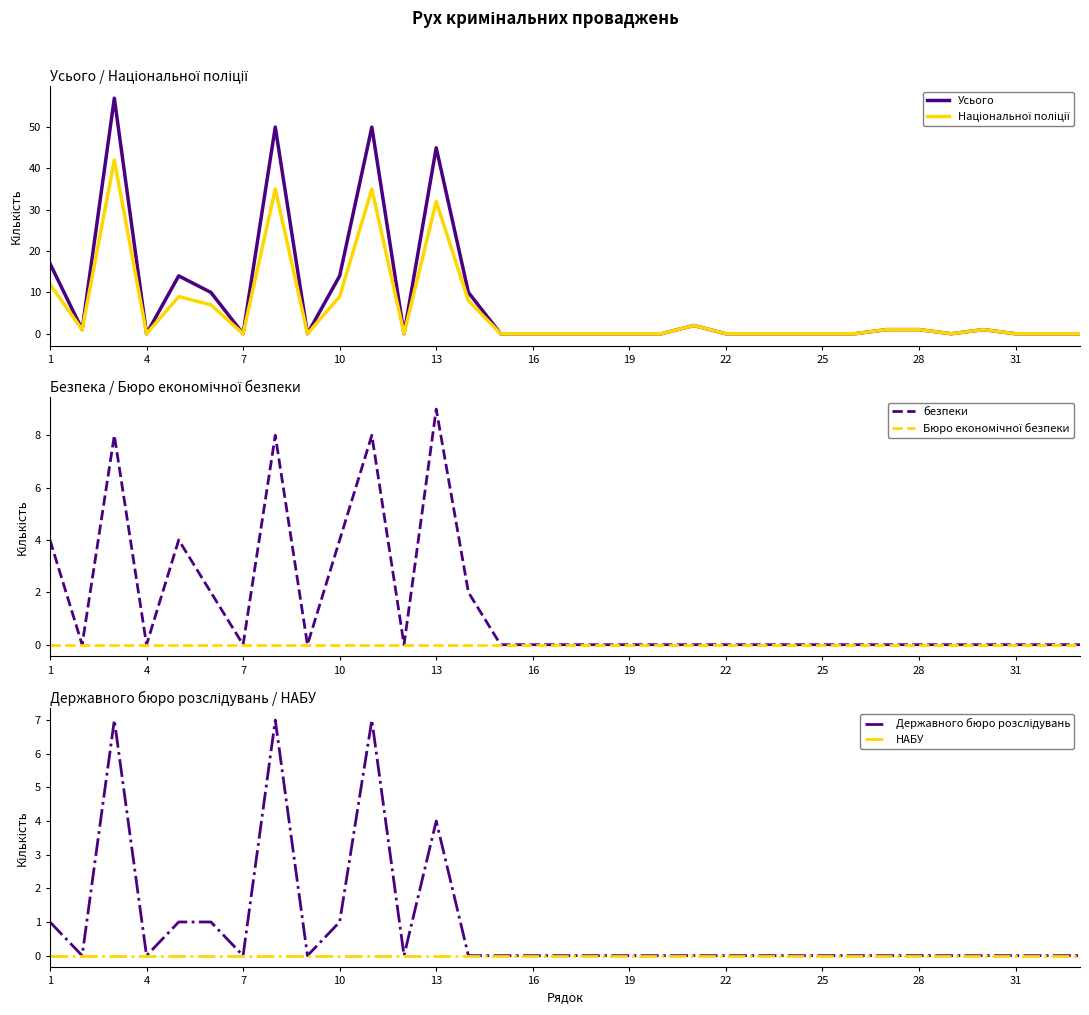

True or false: Усього has a value of 0 at 31.

True